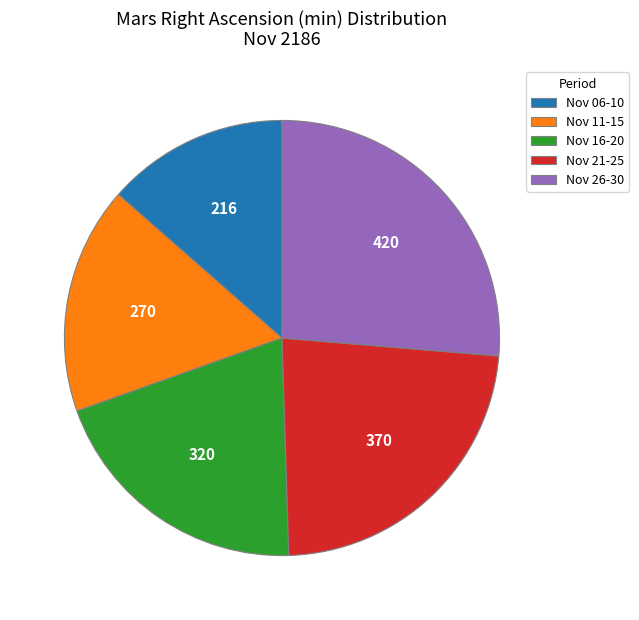

True or false: Nov 21-25 accounts for 23% of the total.

True